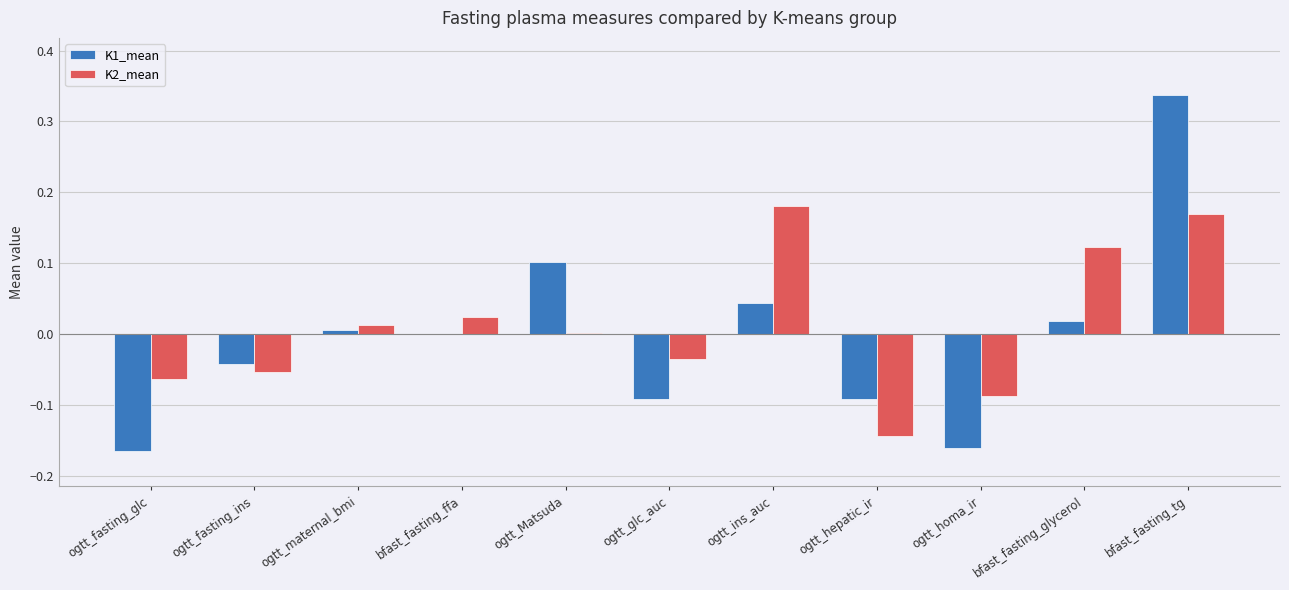

What is the smallest value displayed?

-0.2